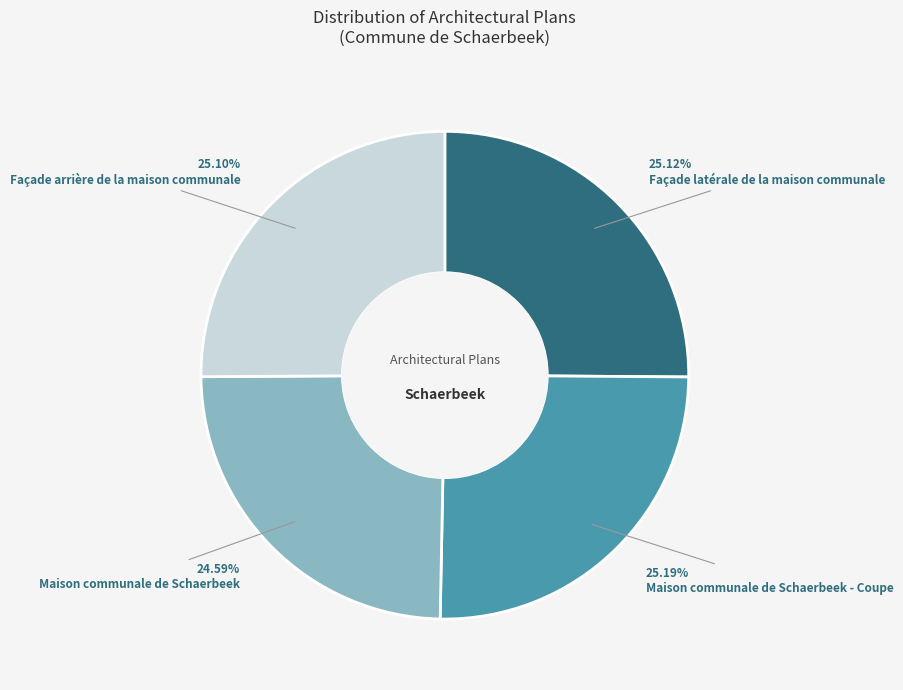

What is the smallest slice in the pie chart?

Maison communale de Schaerbeek